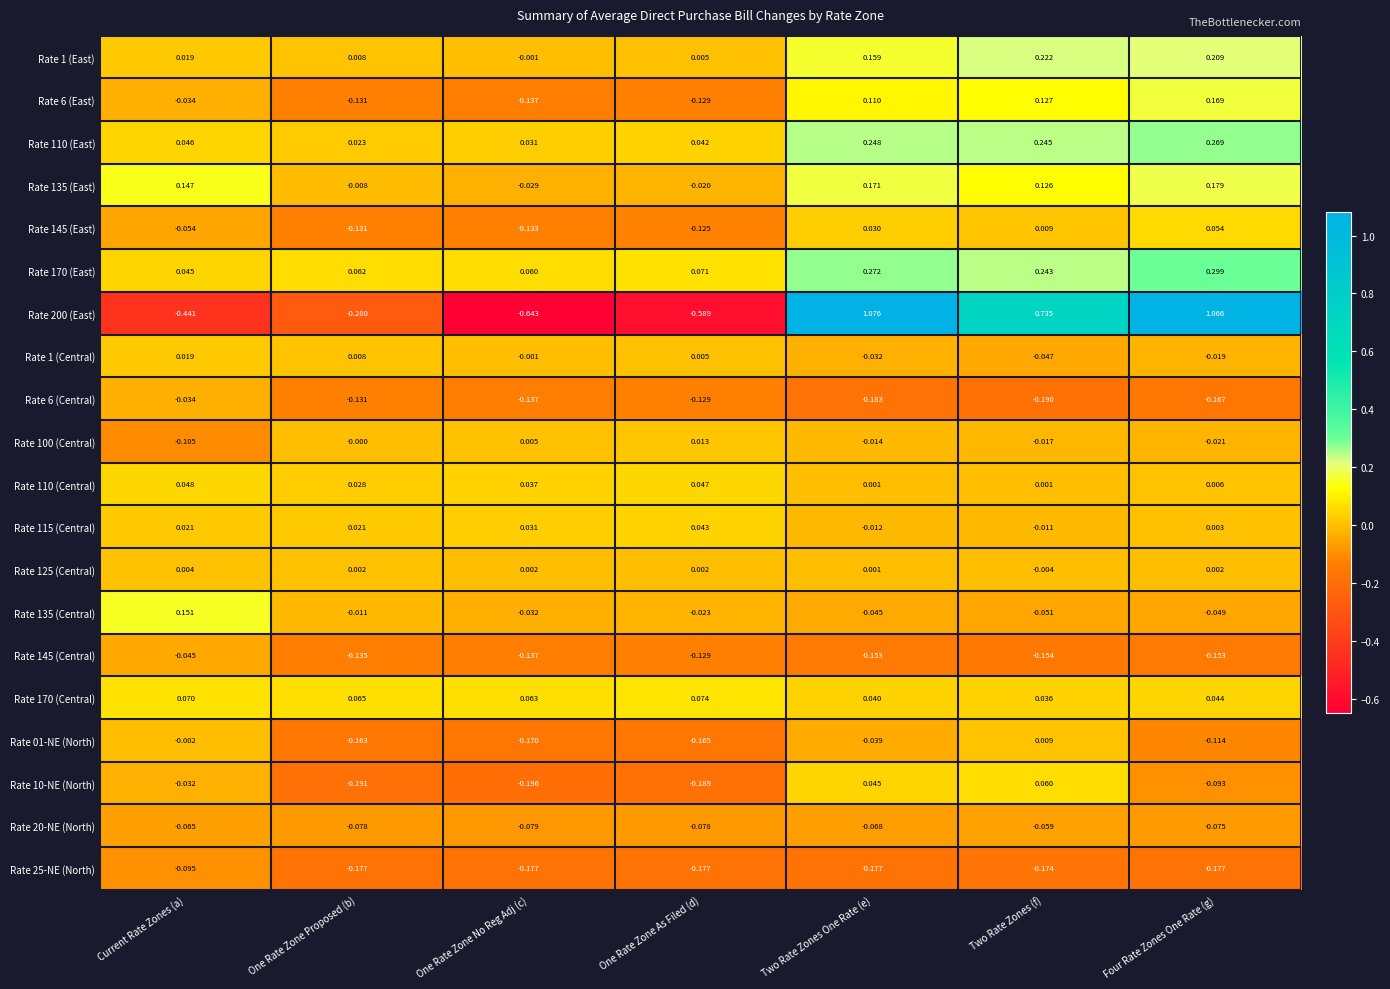

At which label does Rate 170 (East) reach its peak?

Four Rate Zones One Rate (g)